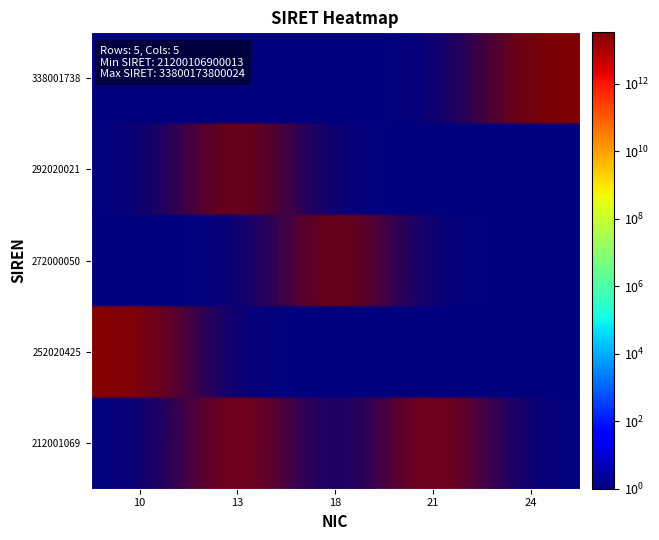

Between 13 and 21, which series saw the biggest shift?

292020021